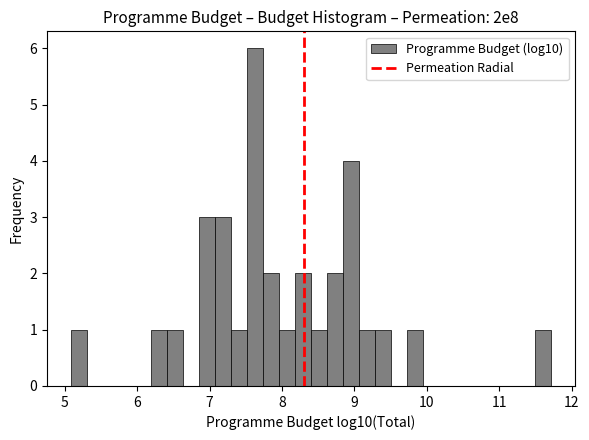

Read against the x-axis, roughly where is the centre of the tallest bar?

7.6